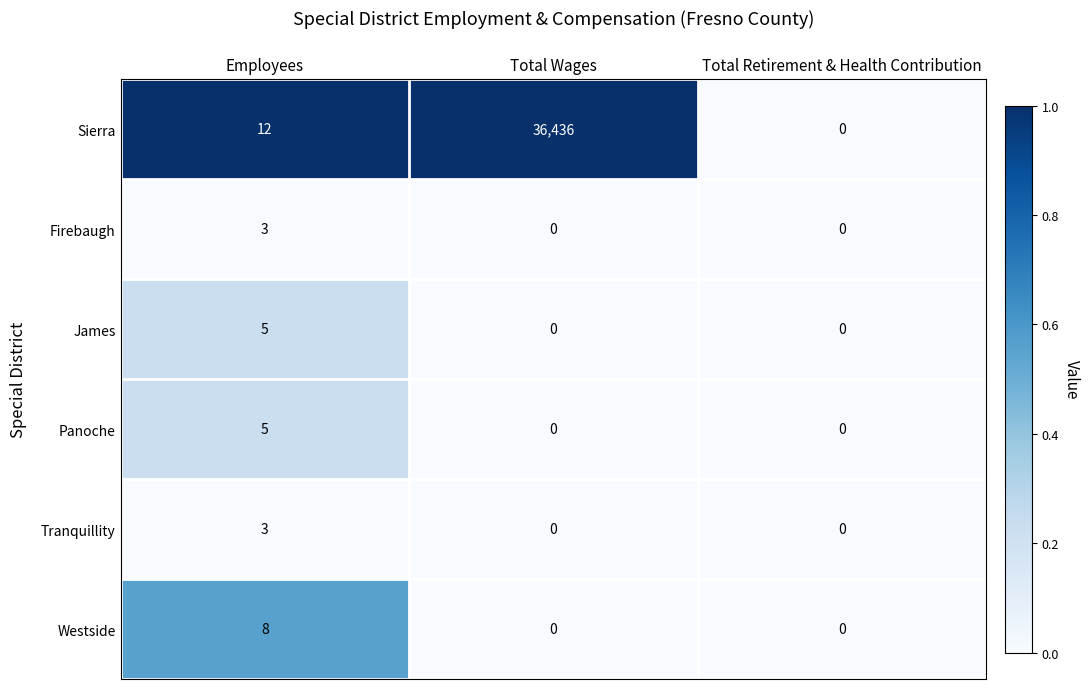

Reading left to right, transcribe all the data shown in this chart.

Sierra: Employees=12	Total Wages=36436	Total Retirement & Health Contribution=0
Firebaugh: Employees=3	Total Wages=0	Total Retirement & Health Contribution=0
James: Employees=5	Total Wages=0	Total Retirement & Health Contribution=0
Panoche: Employees=5	Total Wages=0	Total Retirement & Health Contribution=0
Tranquillity: Employees=3	Total Wages=0	Total Retirement & Health Contribution=0
Westside: Employees=8	Total Wages=0	Total Retirement & Health Contribution=0